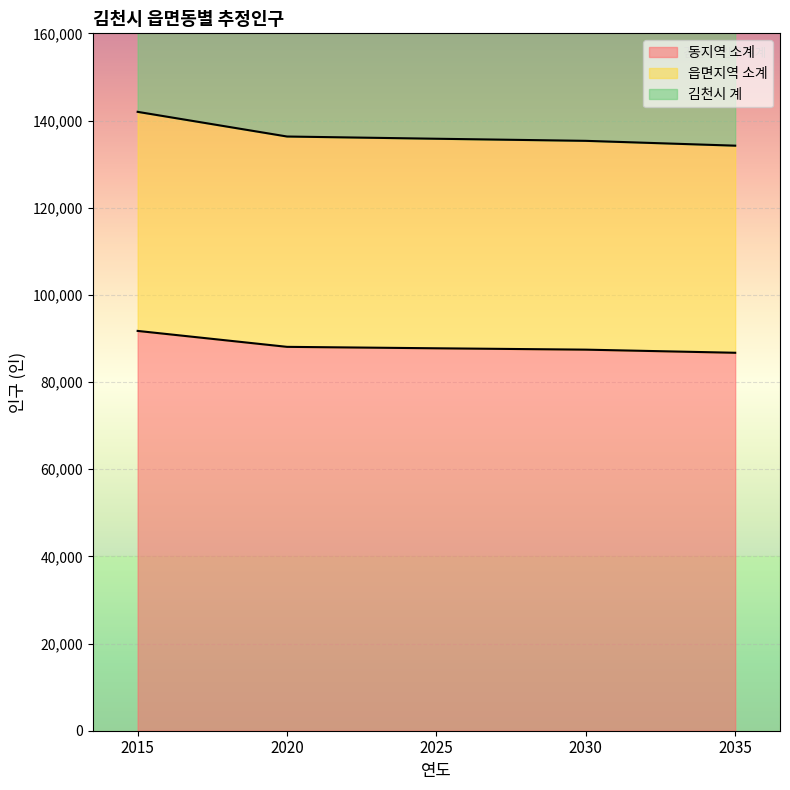

Reading left to right, list all the values displayed in this chart.

동지역 소계: 91727	88071	87741	87429	86714
읍면지역 소계: 141987	136329	135817	135335	134229
김천시 계: 283974	272658	271634	270670	268458